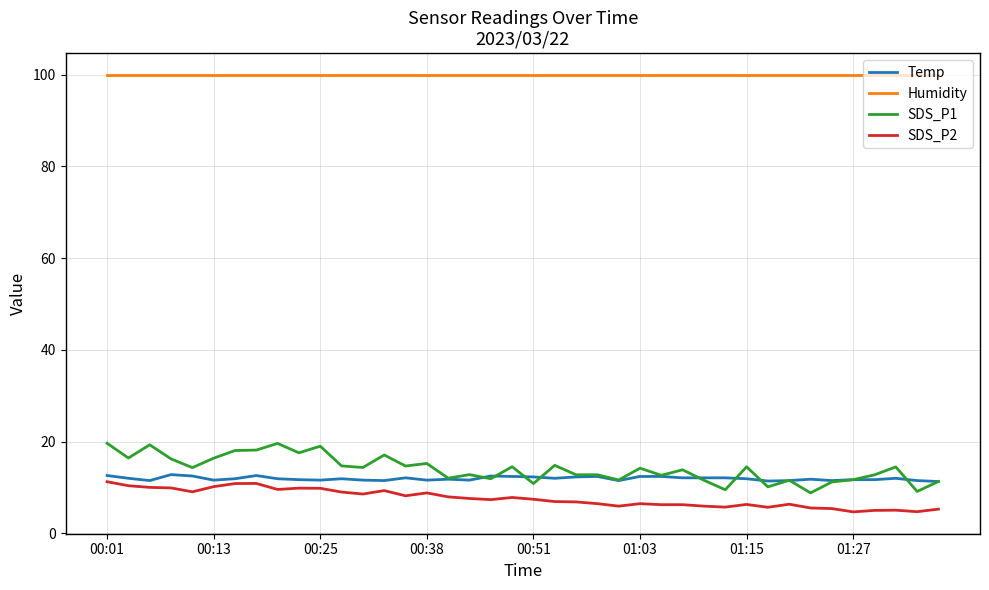

True or false: SDS_P1 and Humidity intersect in this chart.

False